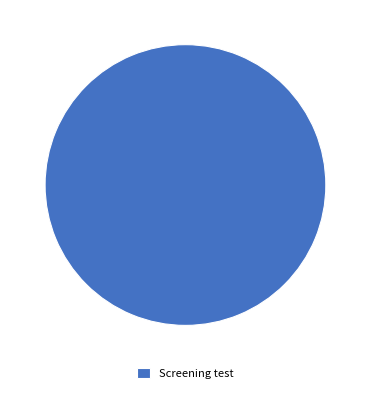

Rank the categories by value from lowest to highest.

Screening test